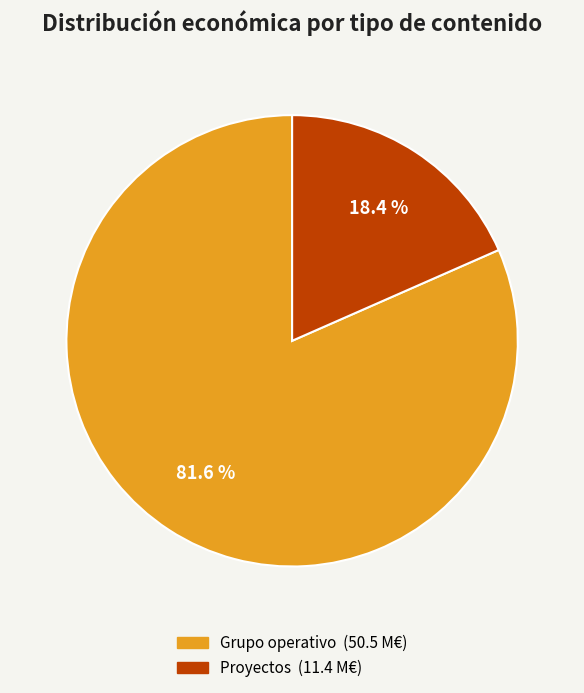

Does any single category account for the majority?

Yes